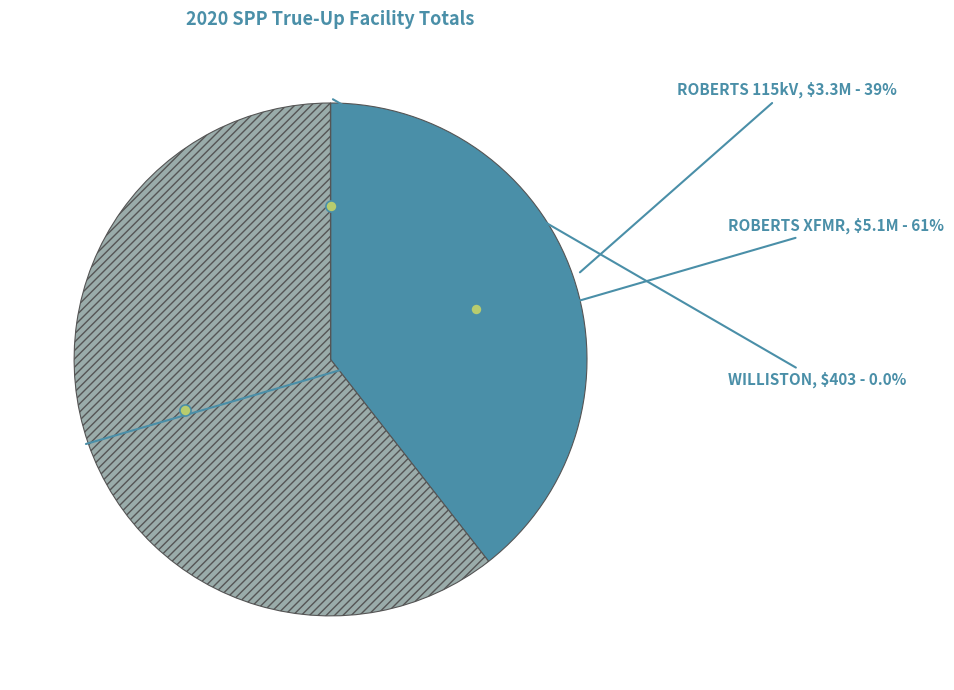

Is there any slice that represents more than half of the pie?

Yes